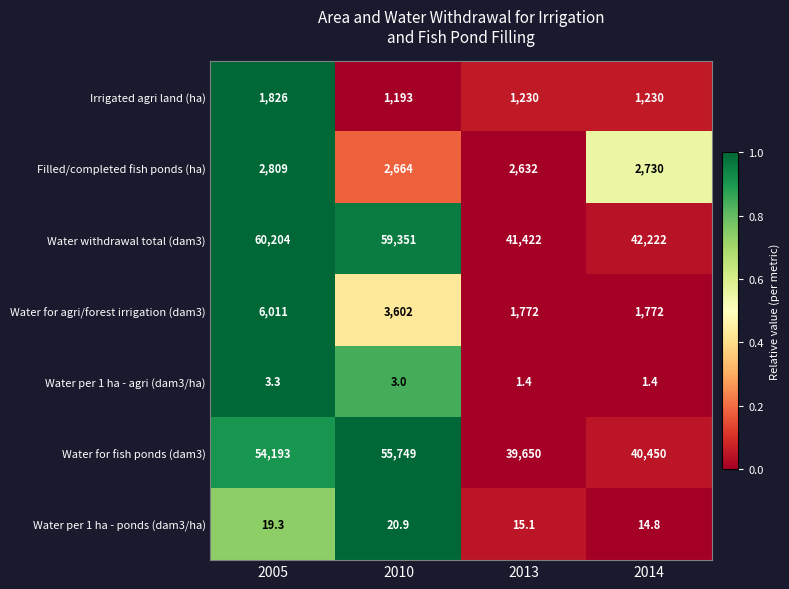

What is the difference between the second highest and minimum values in the Filled/completed fish ponds (ha) series?

98.0